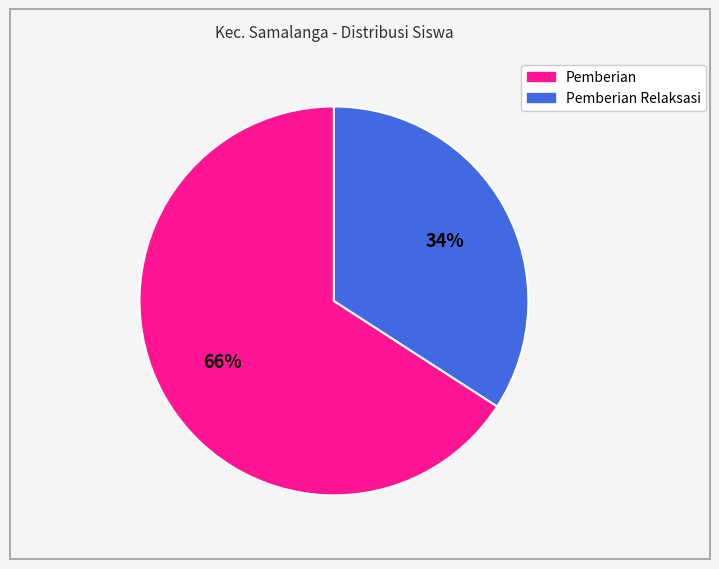

Which category has the smallest portion of the pie?

Pemberian Relaksasi